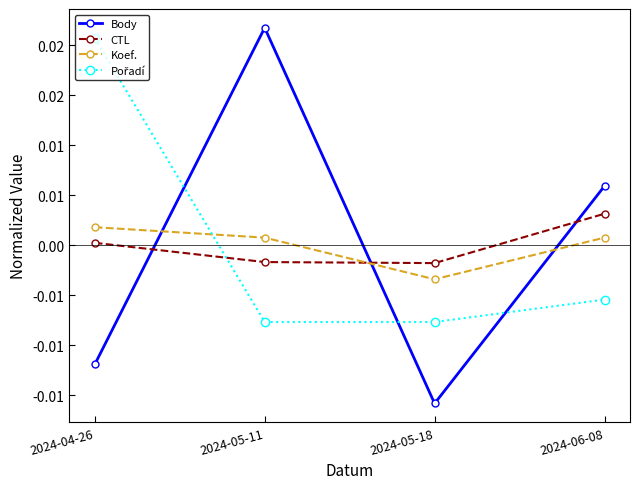

Rank the series at 2024-05-18 from highest to lowest value.

CTL, Koef., Pořadí, Body